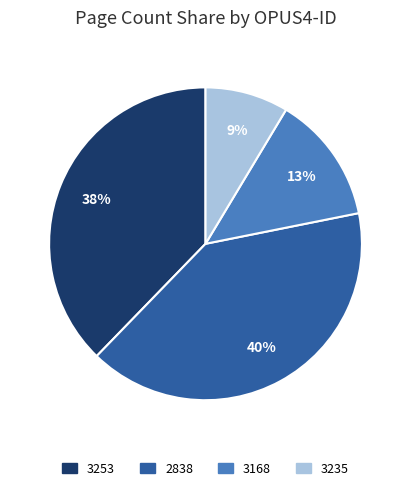

Count the number of slices in the pie.

4